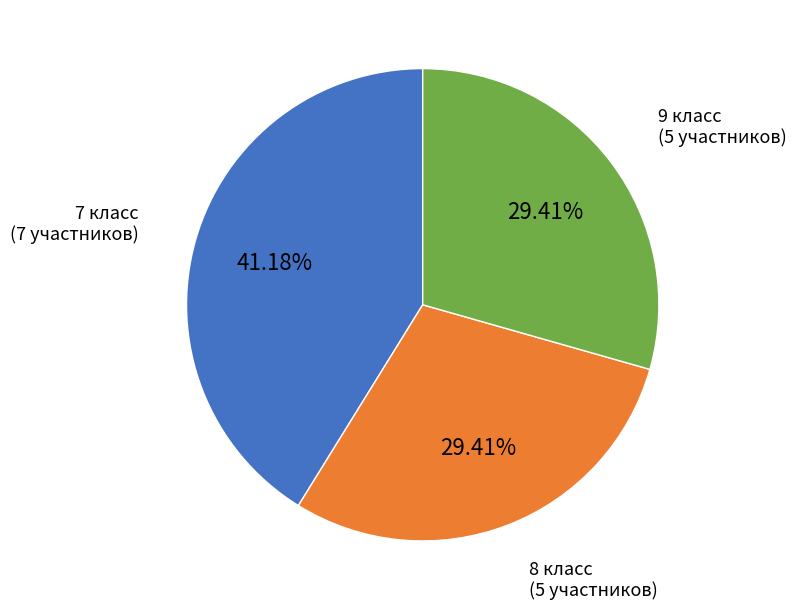

Combined, what portion of the pie is 7 класс and 8 класс?

70.6%